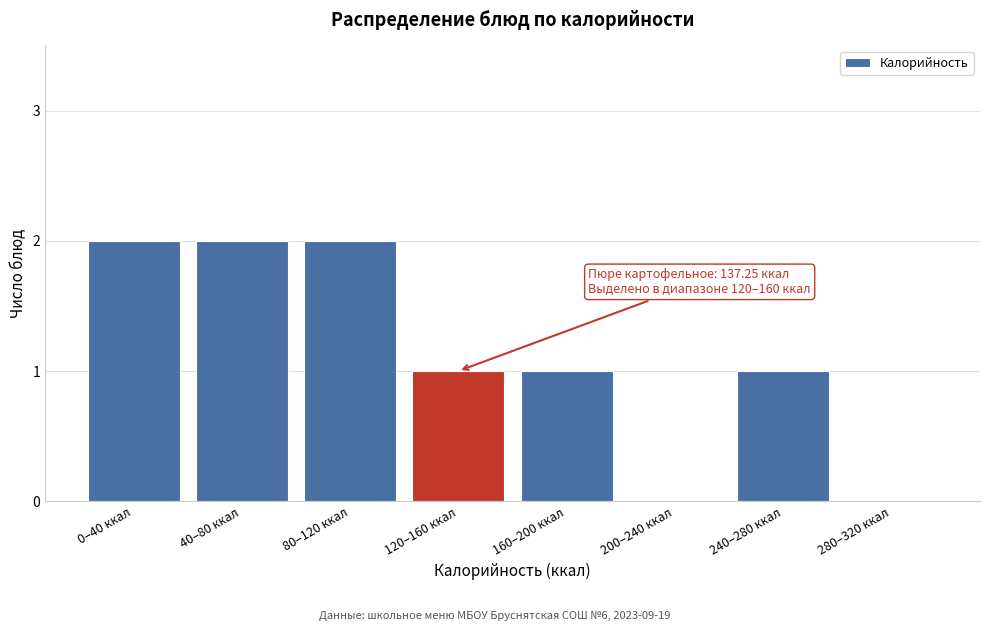

Reading left to right, list all the values displayed in this chart.

0–40 ккал=2	40–80 ккал=2	80–120 ккал=2	120–160 ккал=1	160–200 ккал=1	200–240 ккал=0	240–280 ккал=1	280–320 ккал=0